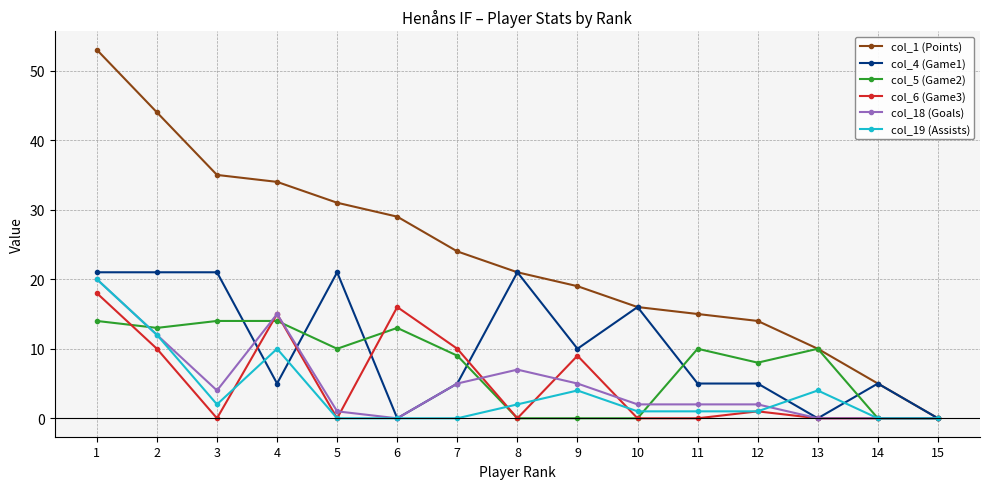

Reading left to right, list all the values displayed in this chart.

col_1 (Points): 53	44	35	34	31	29	24	21	19	16	15	14	10	5	0
col_4 (Game1): 21	21	21	5	21	0	5	21	10	16	5	5	0	5	0
col_5 (Game2): 14	13	14	14	10	13	9	0	0	0	10	8	10	0	0
col_6 (Game3): 18	10	0	15	0	16	10	0	9	0	0	1	0	0	0
col_18 (Goals): 20	12	4	15	1	0	5	7	5	2	2	2	0	0	0
col_19 (Assists): 20	12	2	10	0	0	0	2	4	1	1	1	4	0	0